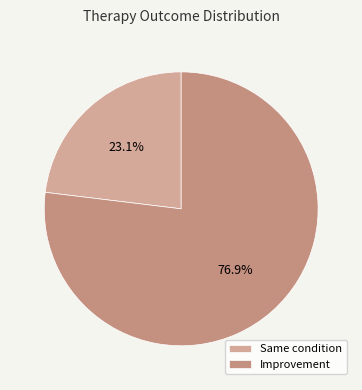

Is it true that Improvement is 69% of the pie?

False